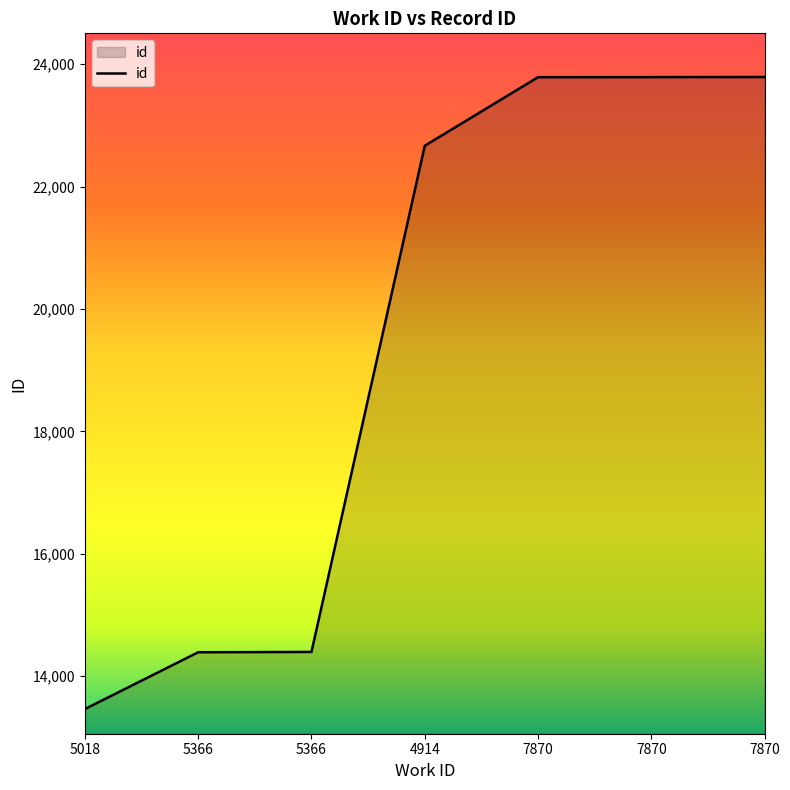

Where is the data nearest to the value 18626?

4914